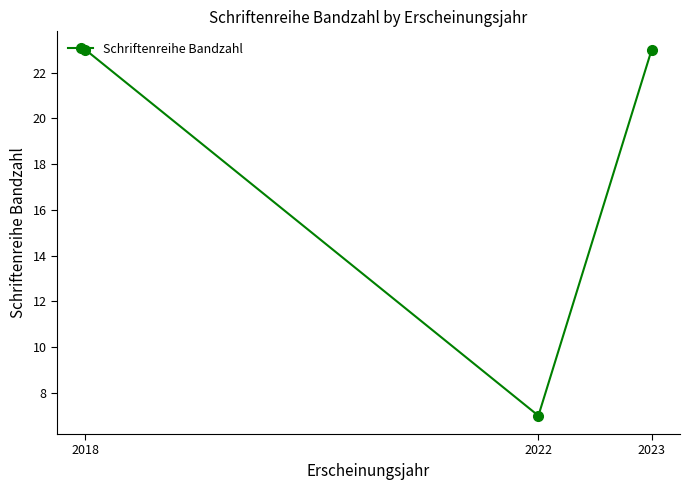

How many lines are shown in the chart?

1